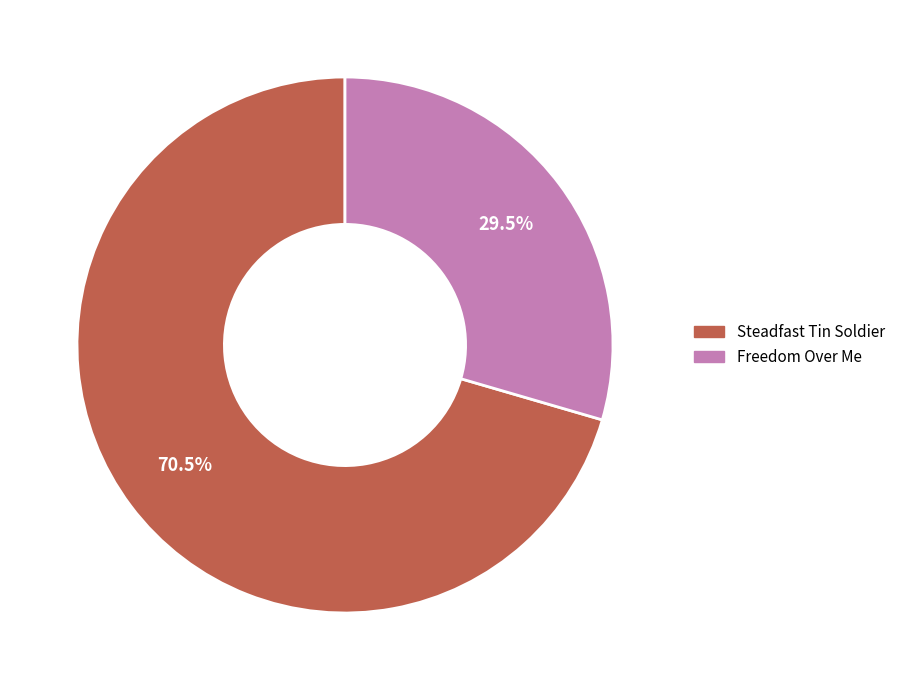

Between Steadfast Tin Soldier and Freedom Over Me, which is larger?

Steadfast Tin Soldier